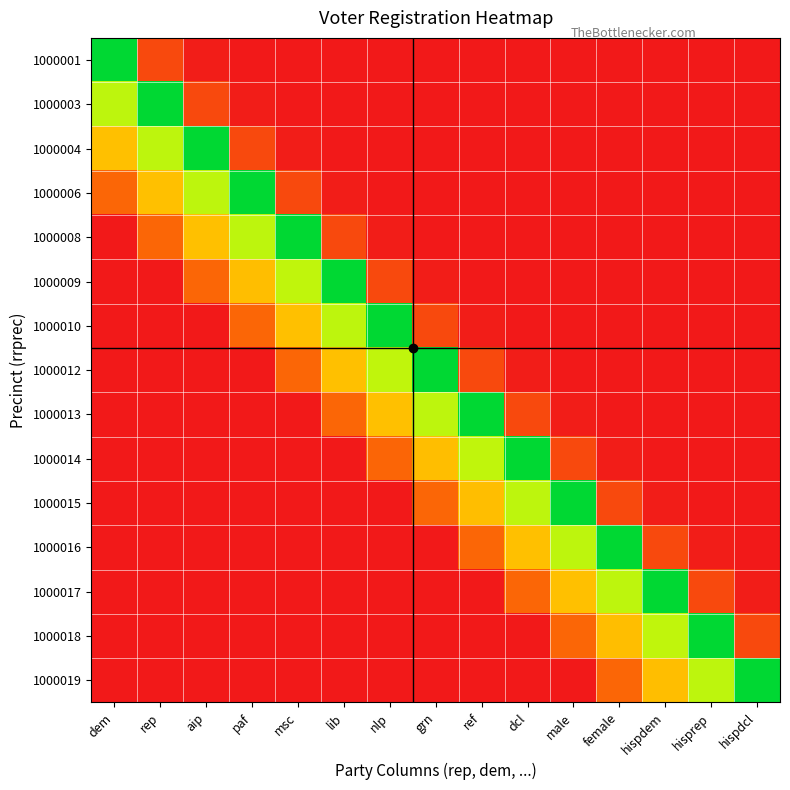

Rank the series at dcl from highest to lowest value.

1000014, 1000015, 1000016, 1000017, 1000013, 1000012, 1000001, 1000003, 1000004, 1000006, 1000008, 1000009, 1000010, 1000018, 1000019